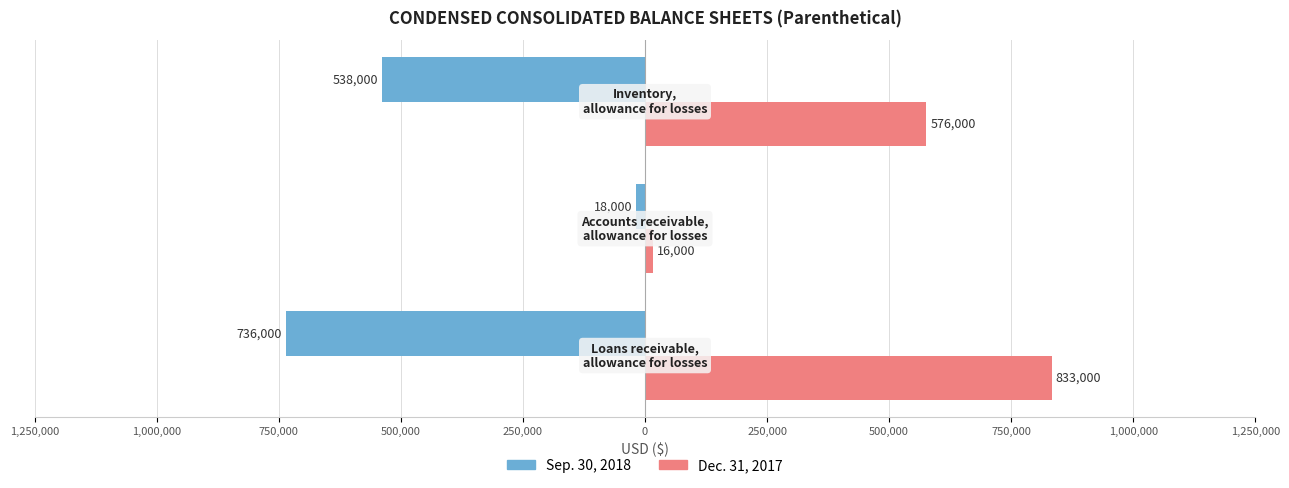

What are all the series names shown in the legend?

Sep. 30, 2018, Dec. 31, 2017